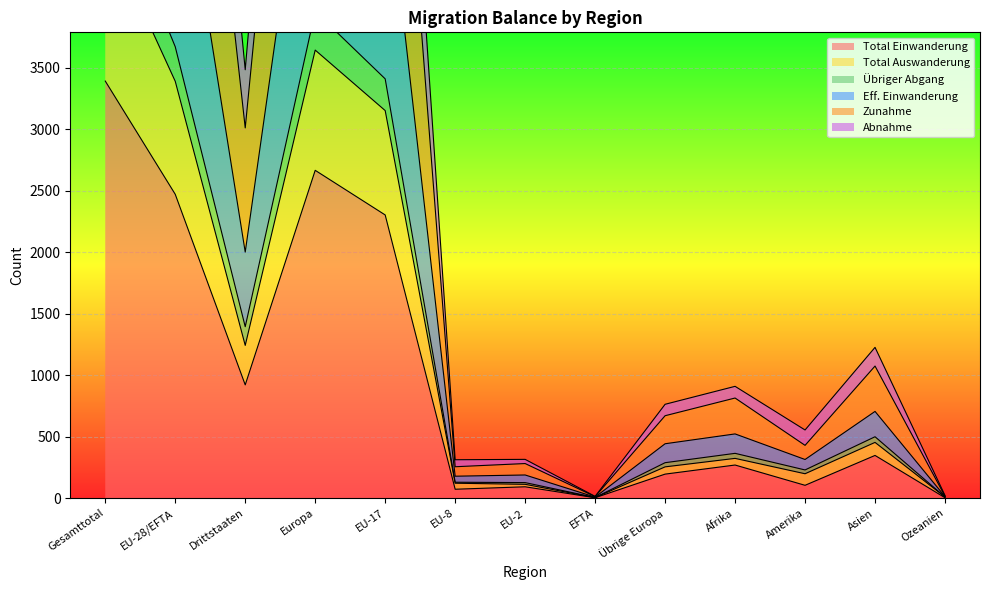

What is the lowest value of the Übriger Abgang series?

5